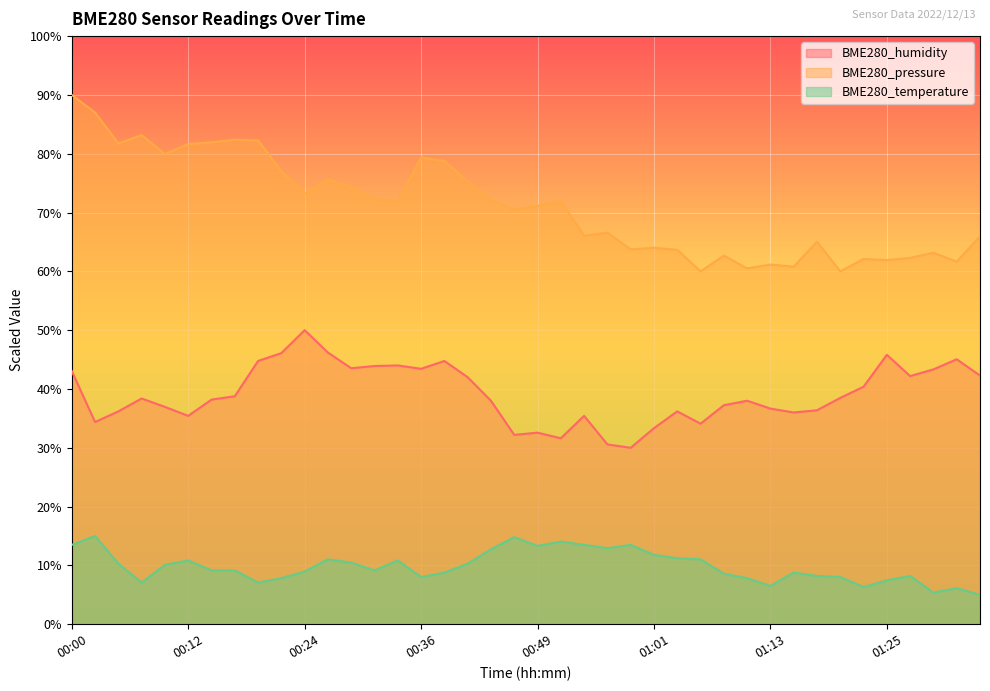

True or false: BME280_temperature and BME280_humidity intersect in this chart.

False